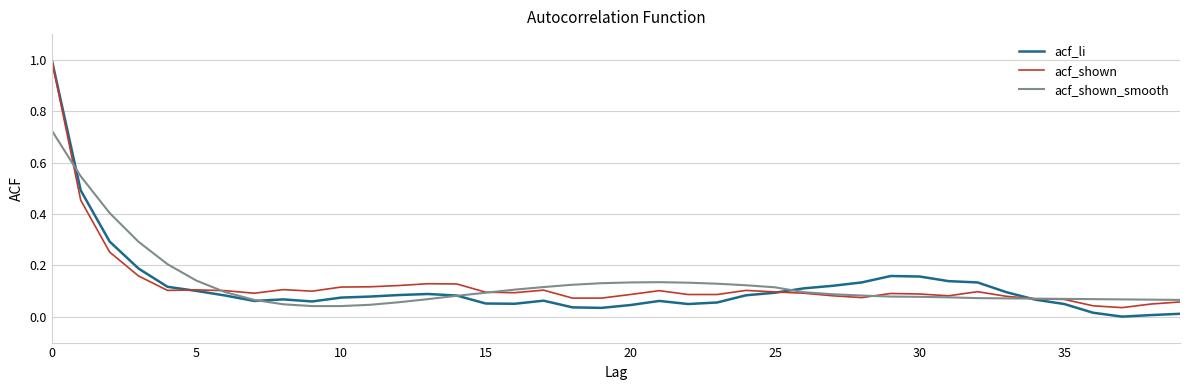

What is the greatest value displayed?

1.0